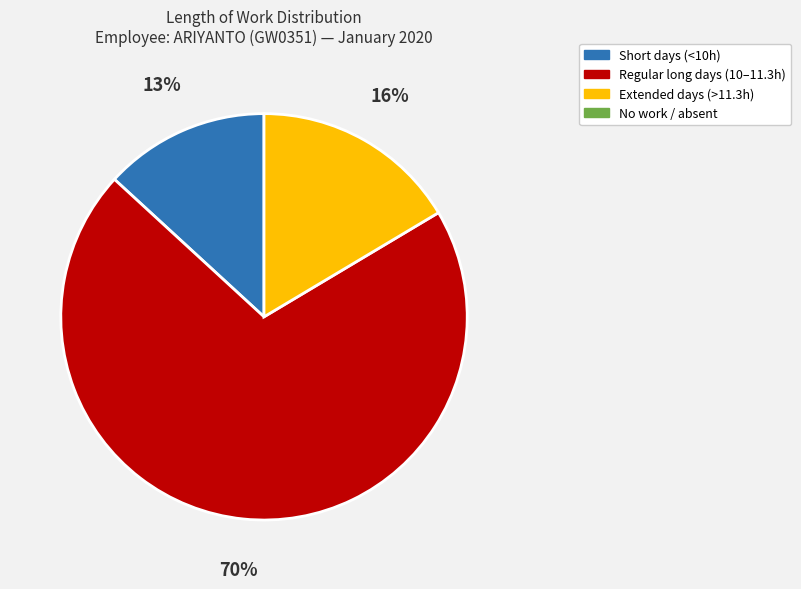

Is there any slice that represents more than half of the pie?

Yes